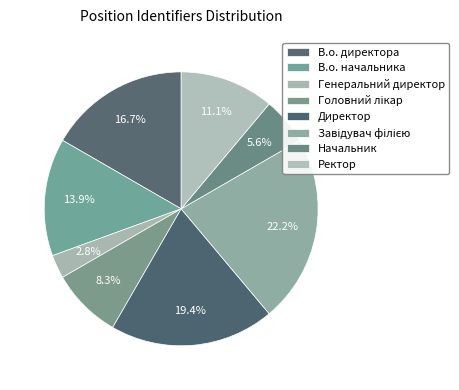

True or false: Начальник accounts for 17% of the total.

False